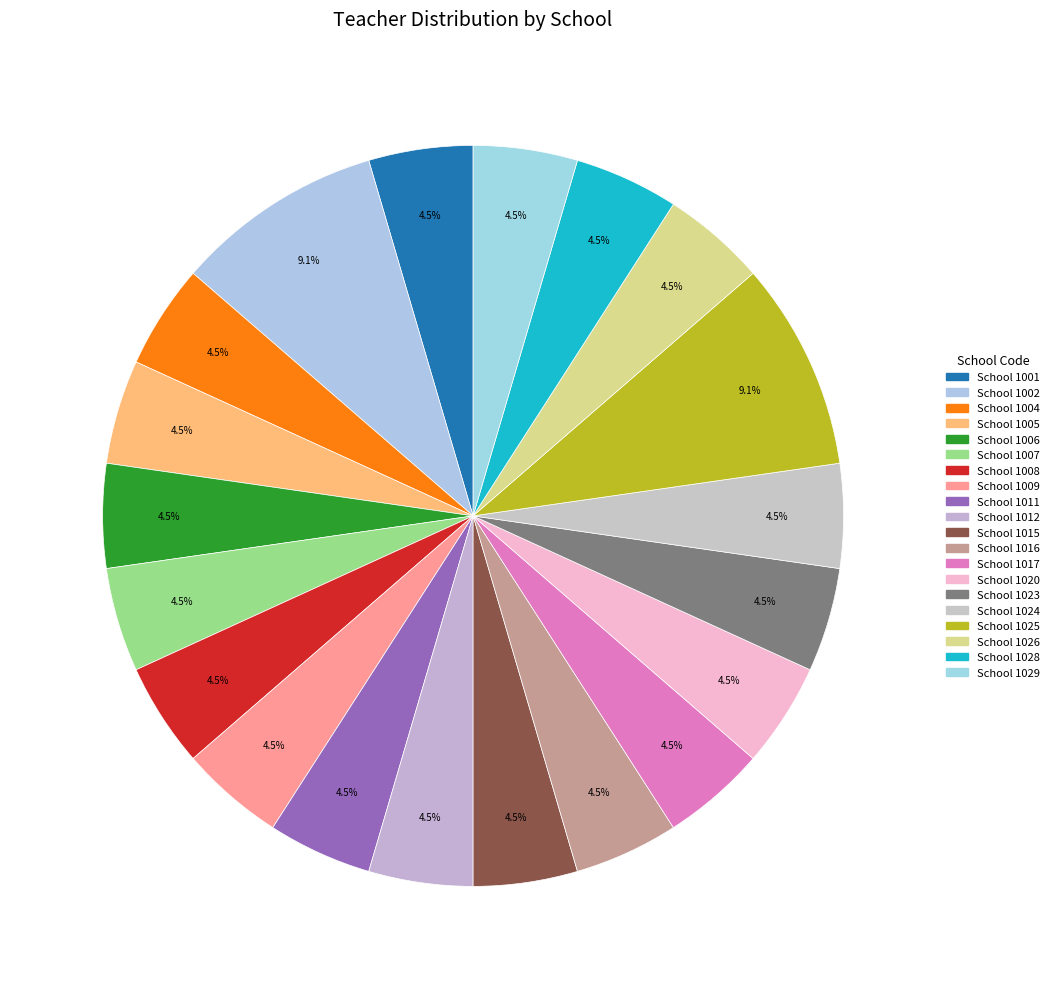

How many slices are in this pie chart?

20